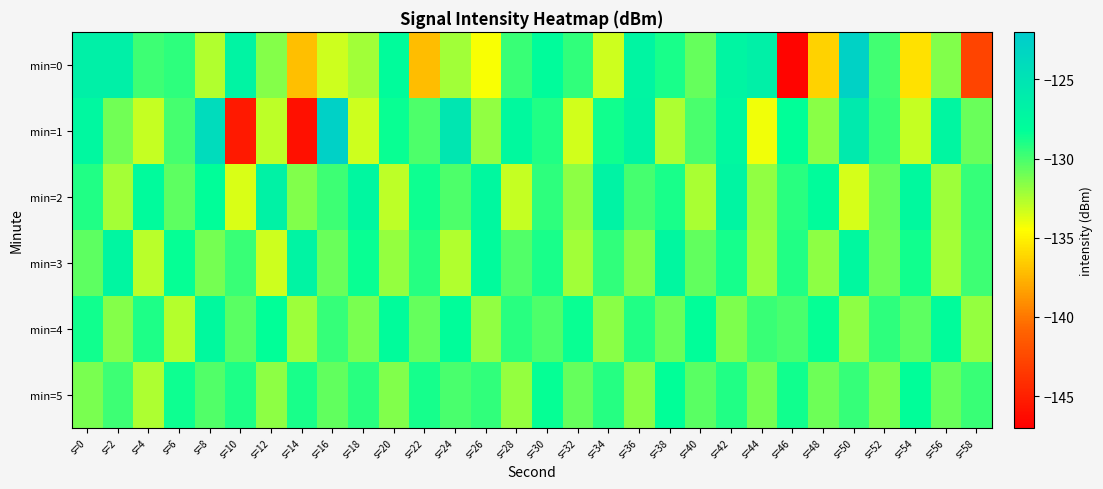

What is the difference between the highest and lowest values at s=32?

4.9